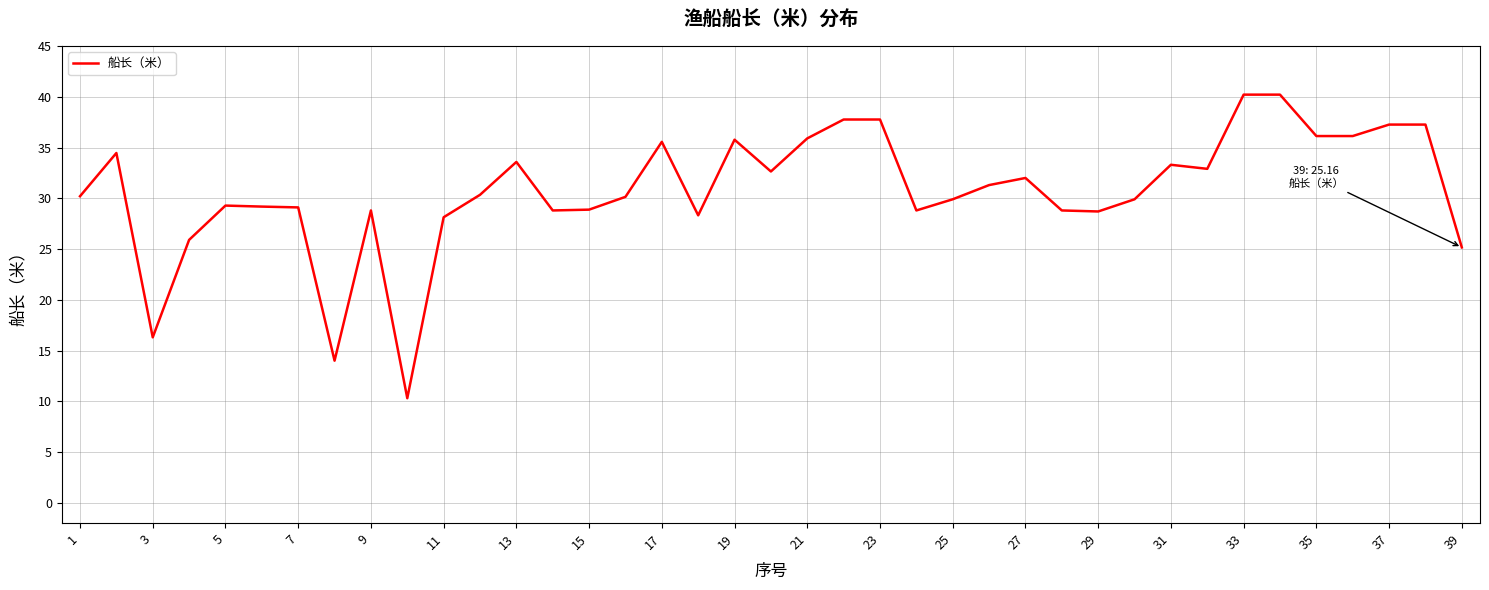

Does the chart display data point markers on the line(s)?

No